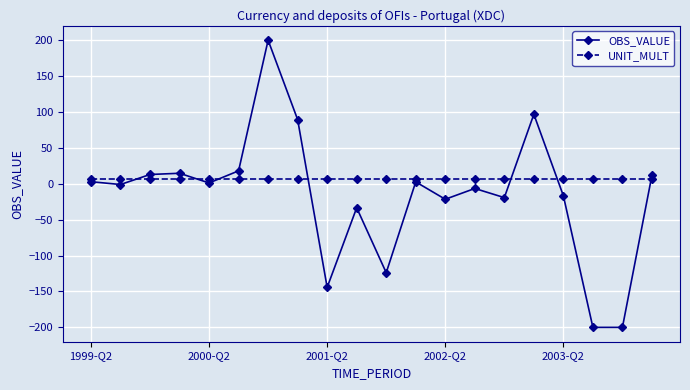

What is the value of the UNIT_MULT point at the 4th from the left?

6.0